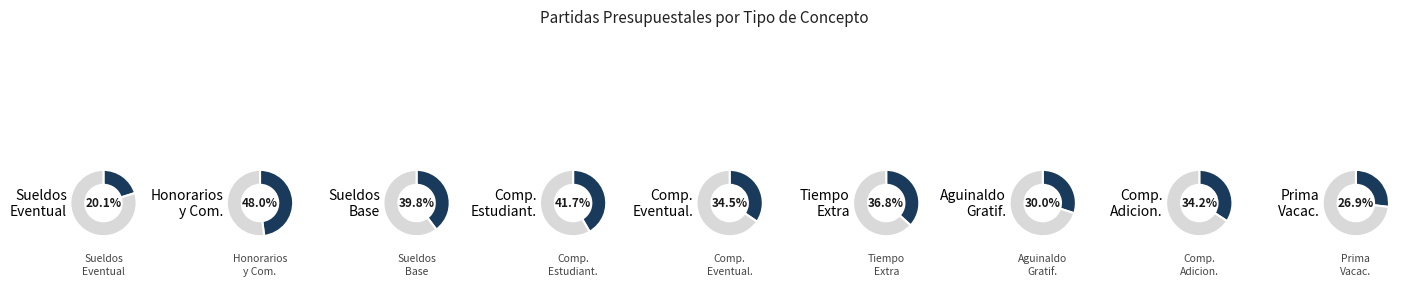

What is the spread (max minus min) of values at AGUINALDO O GRATIFICACION?

40.0